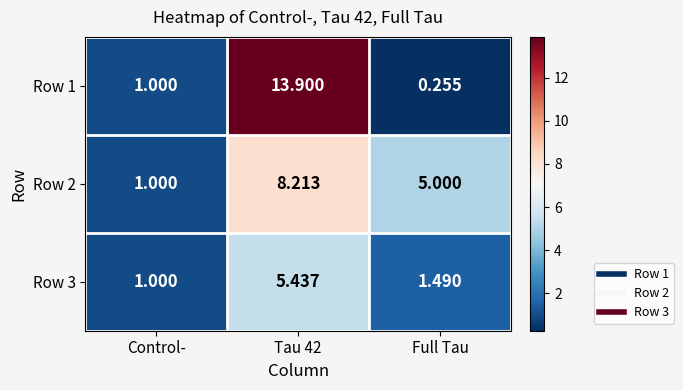

At which label does Row 1 reach its minimum?

Full Tau